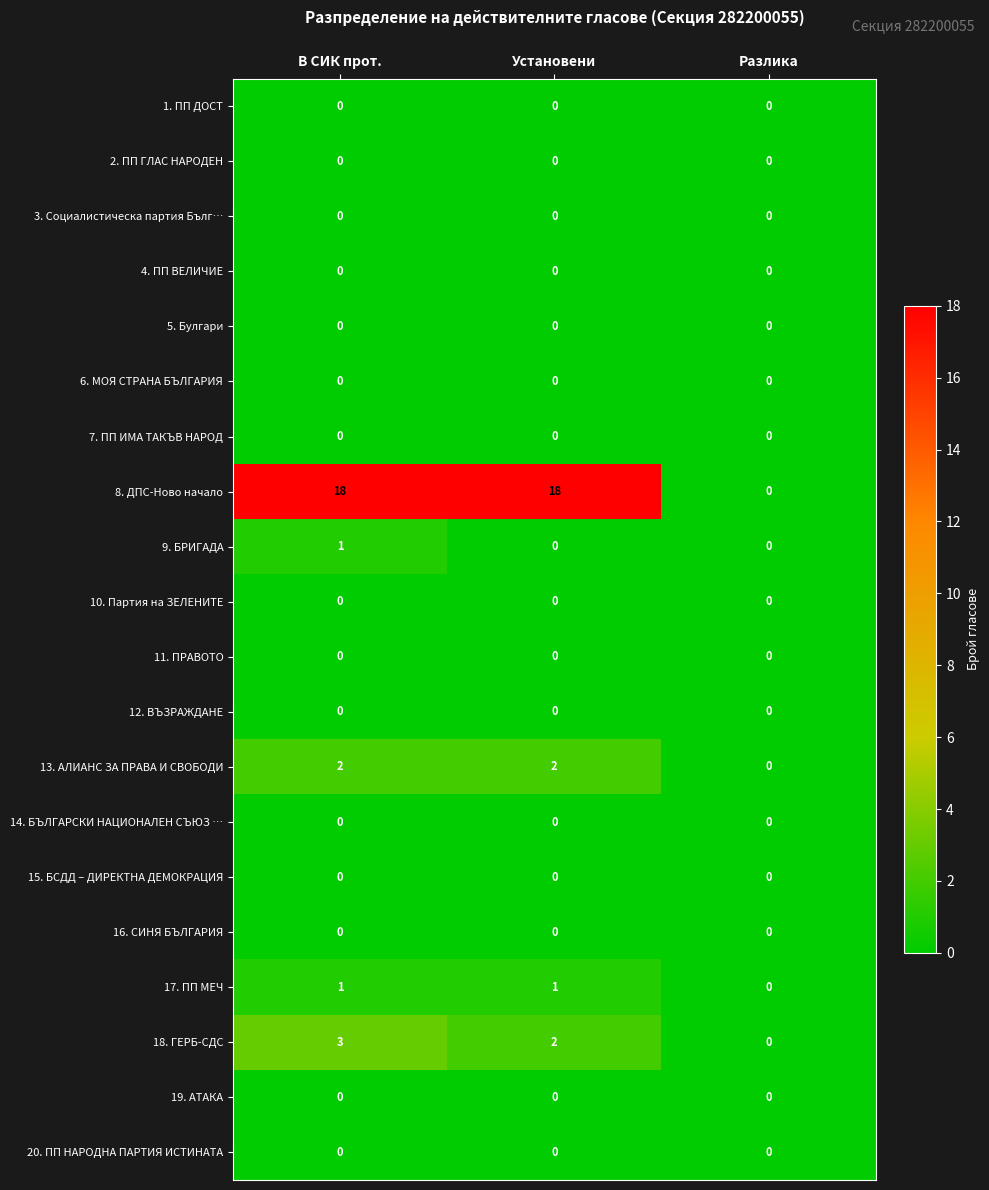

The value of 5. Булгари at Установени is 0. True or false?

True